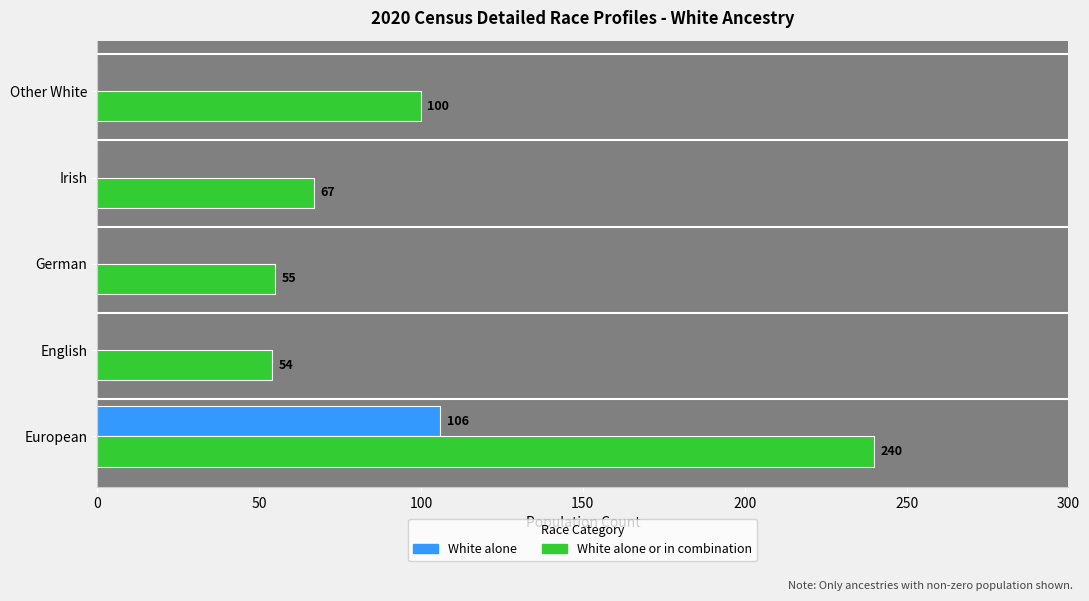

Where is White alone or in combination nearest to the value 147?

Other White